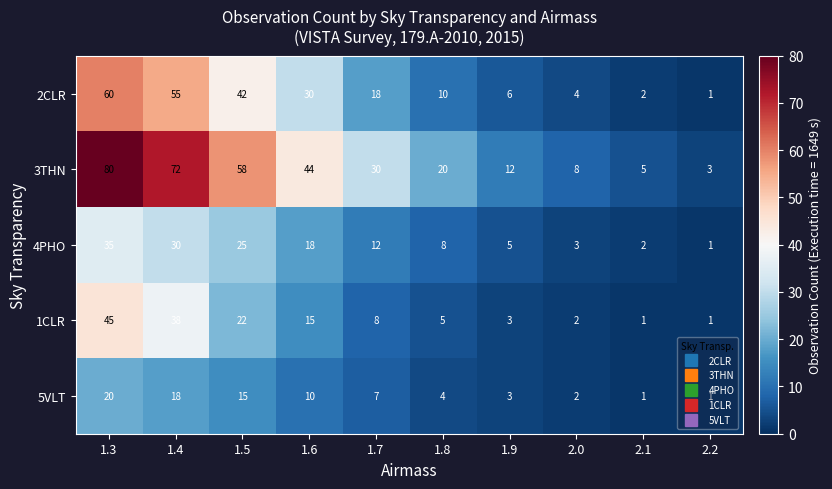

How many data points does each series have?

10